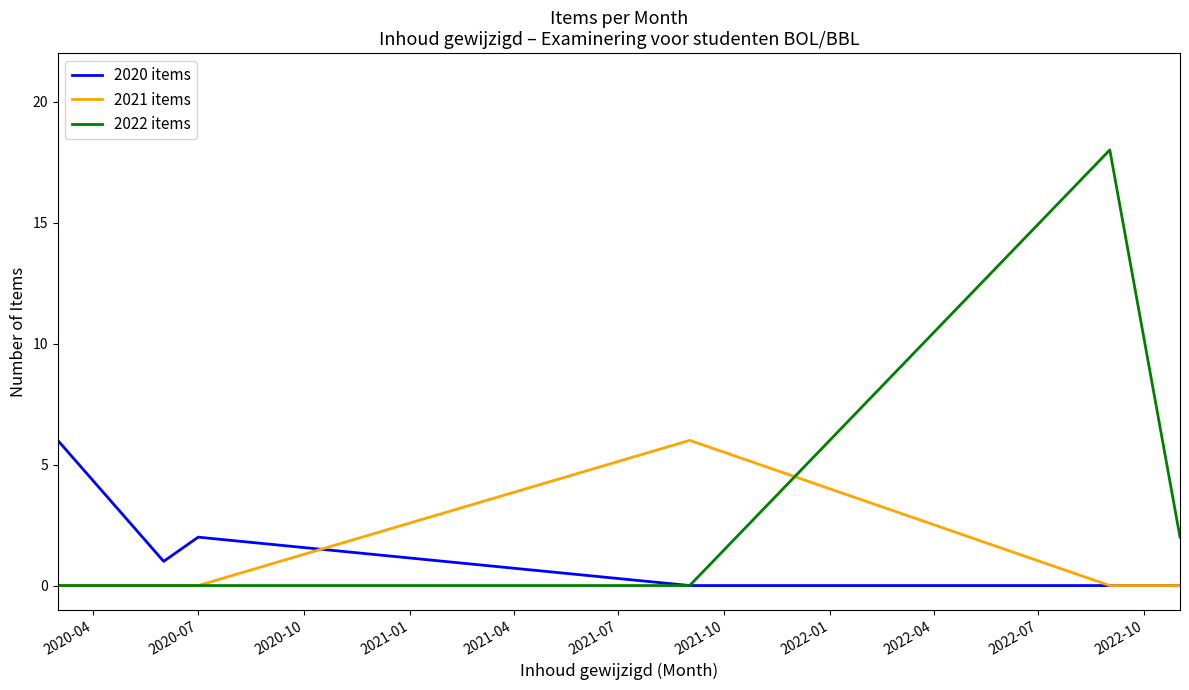

Count the number of categories in the chart.

6